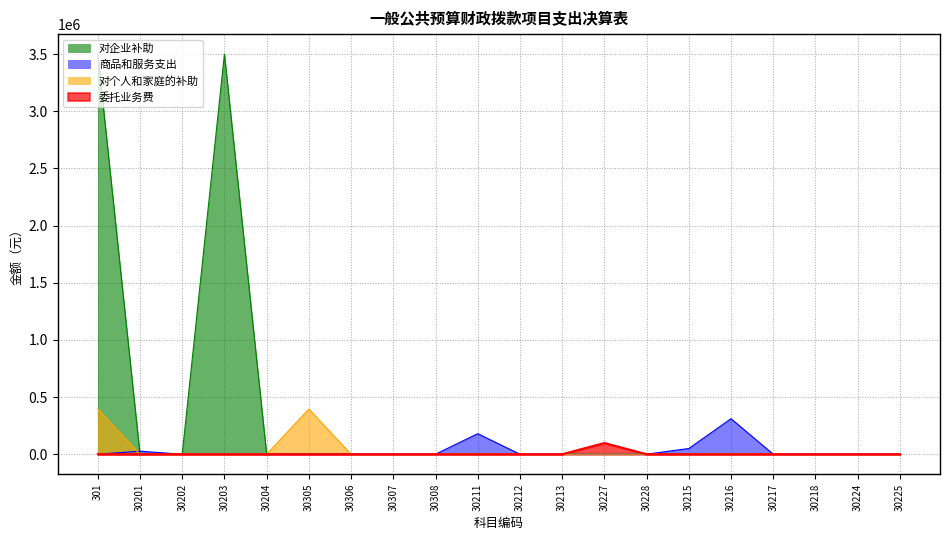

What is the label of the 2nd point from the right?

30224